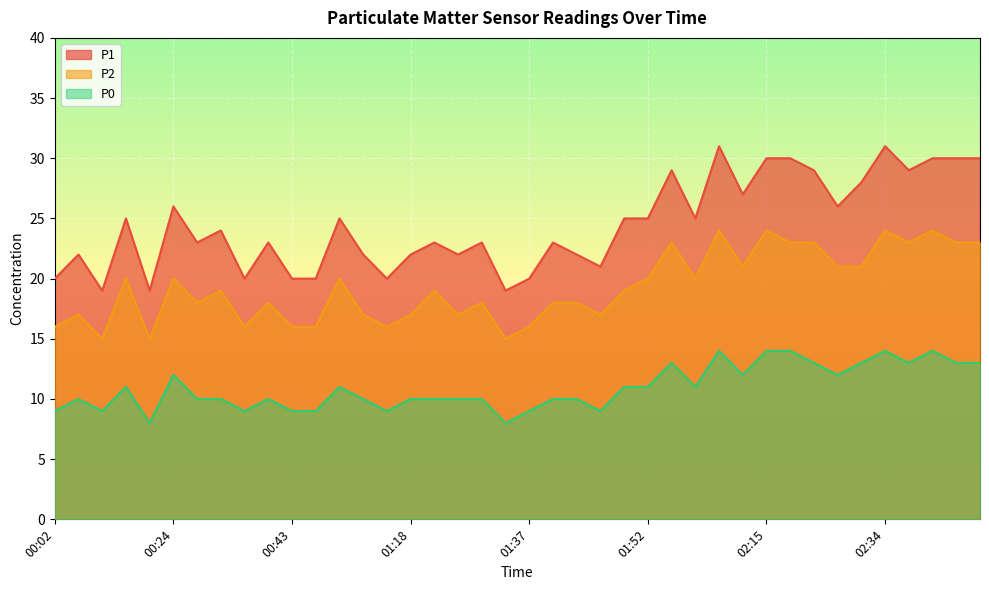

What is the difference between the P0 values at 00:56 and 02:46?

2